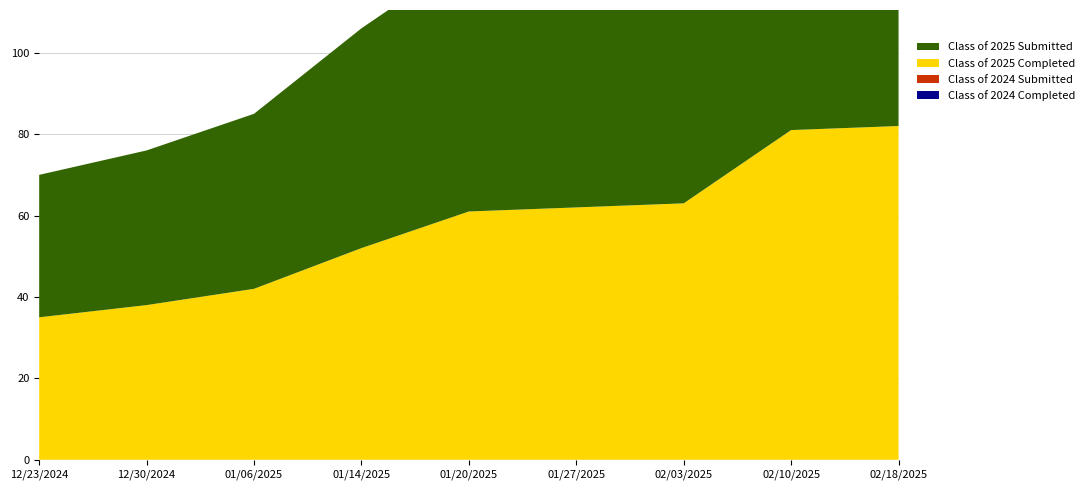

Reading left to right, transcribe all the data shown in this chart.

Class of 2025 Submitted: 35	38	43	54	63	65	66	84	85
Class of 2025 Completed: 35	38	42	52	61	62	63	81	82
Class of 2024 Submitted: 0	0	0	0	0	0	0	0	0
Class of 2024 Completed: 0	0	0	0	0	0	0	0	0